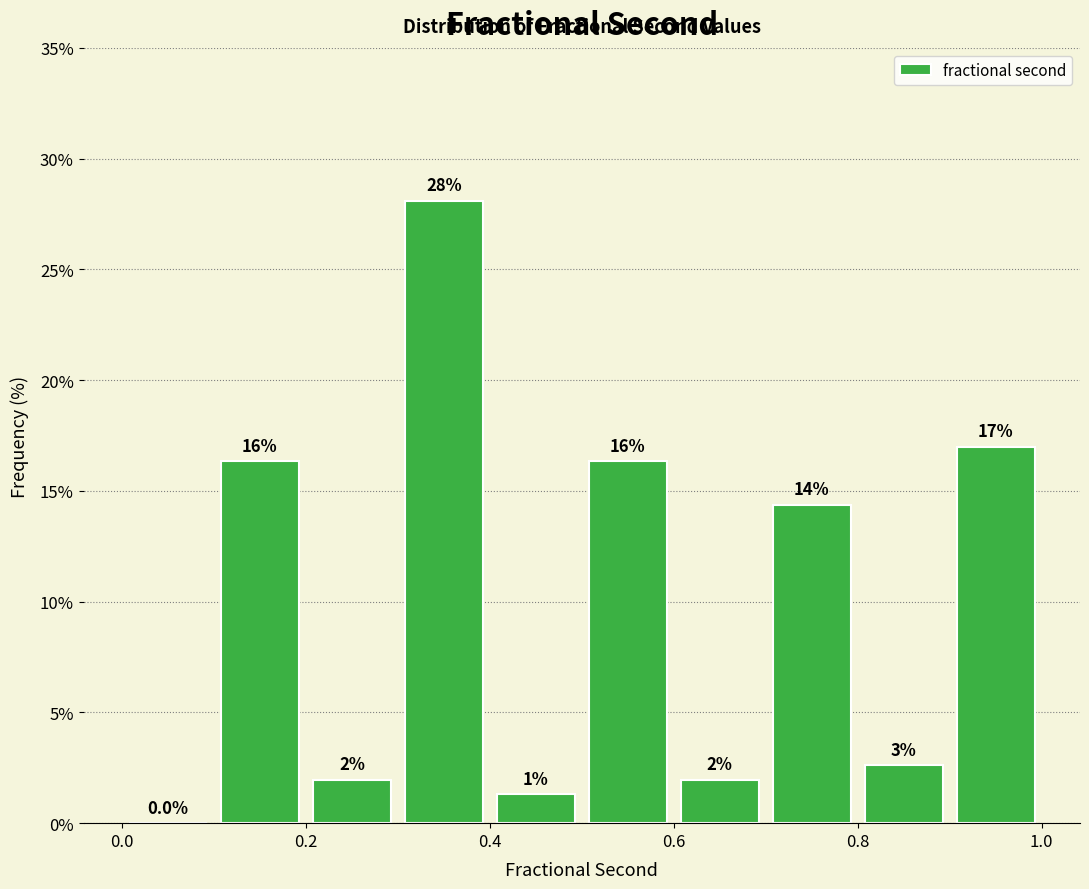

Which range on the x-axis has the tallest bar?

0.3 to 0.4